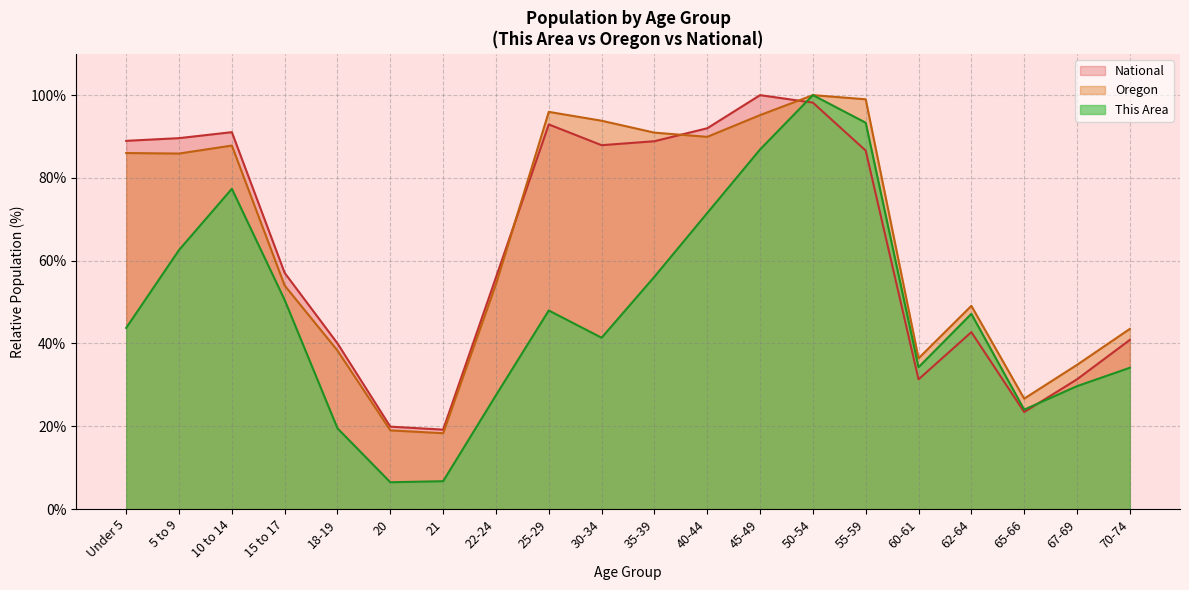

What position from the right is 67-69?

2